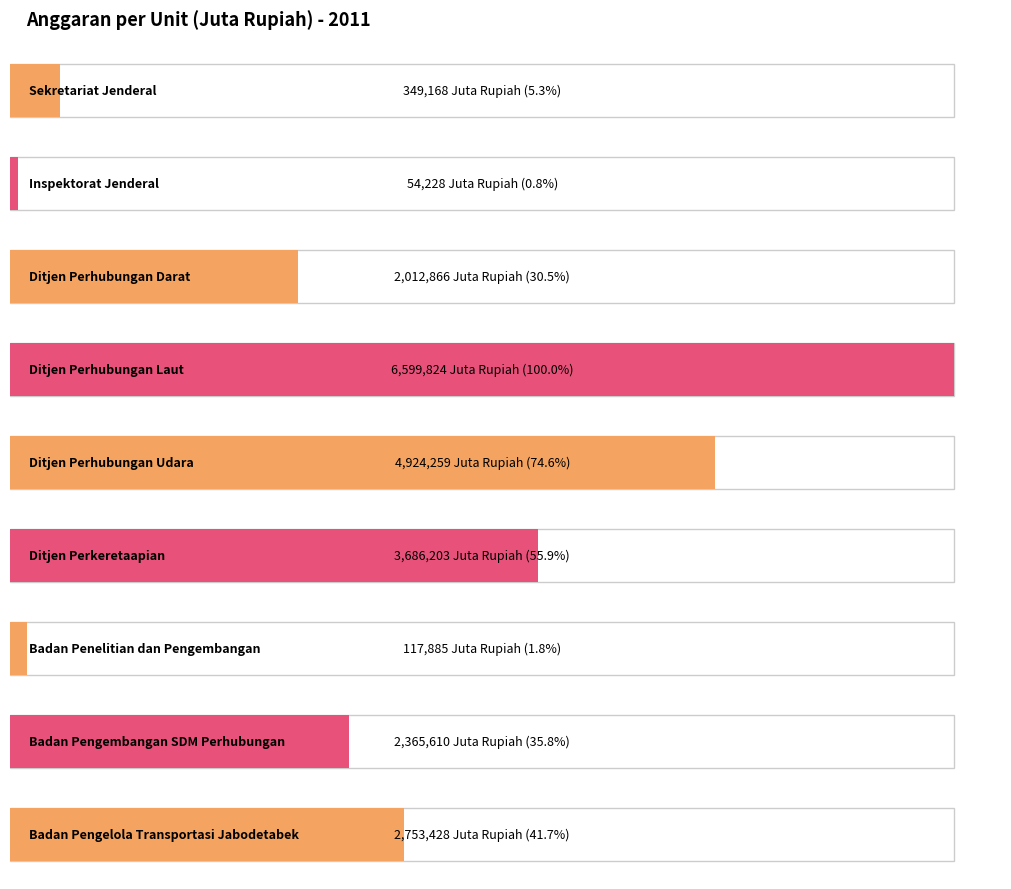

The value at Badan Pengelola Transportasi Jabodetabek is 4039403. True or false?

False